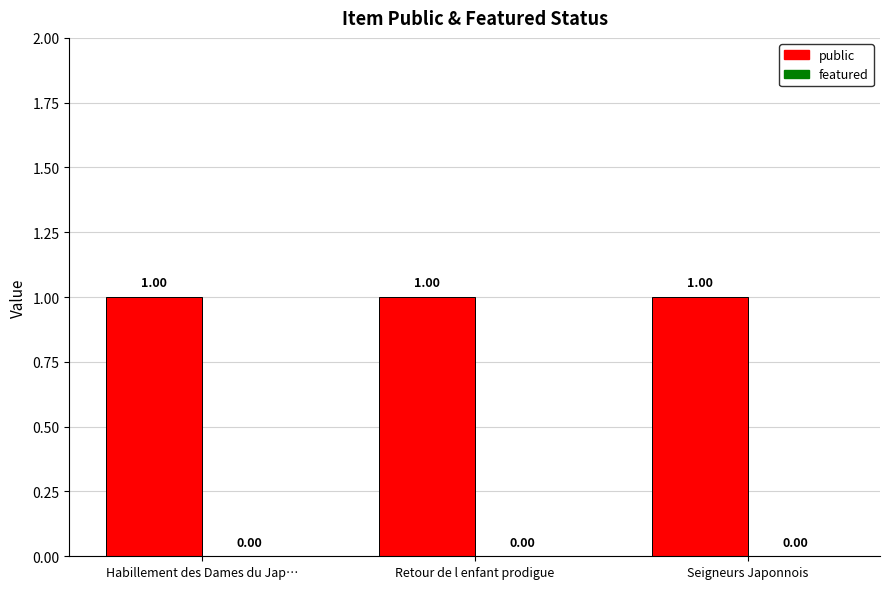

Reading right to left, extract all data points from this chart.

public: 1	1	1
featured: 0	0	0